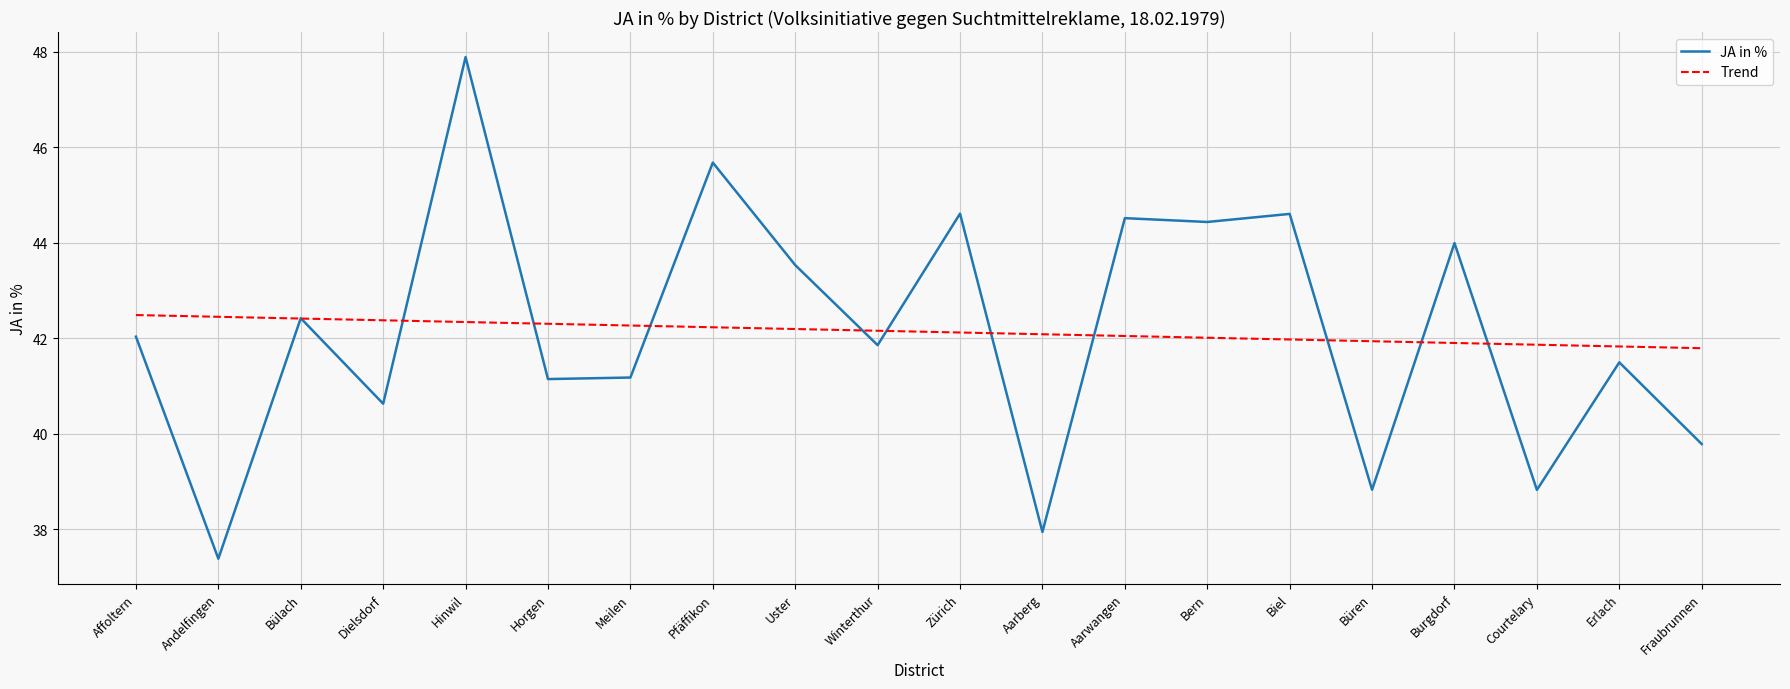

What position from the right is Pfäffikon?

13